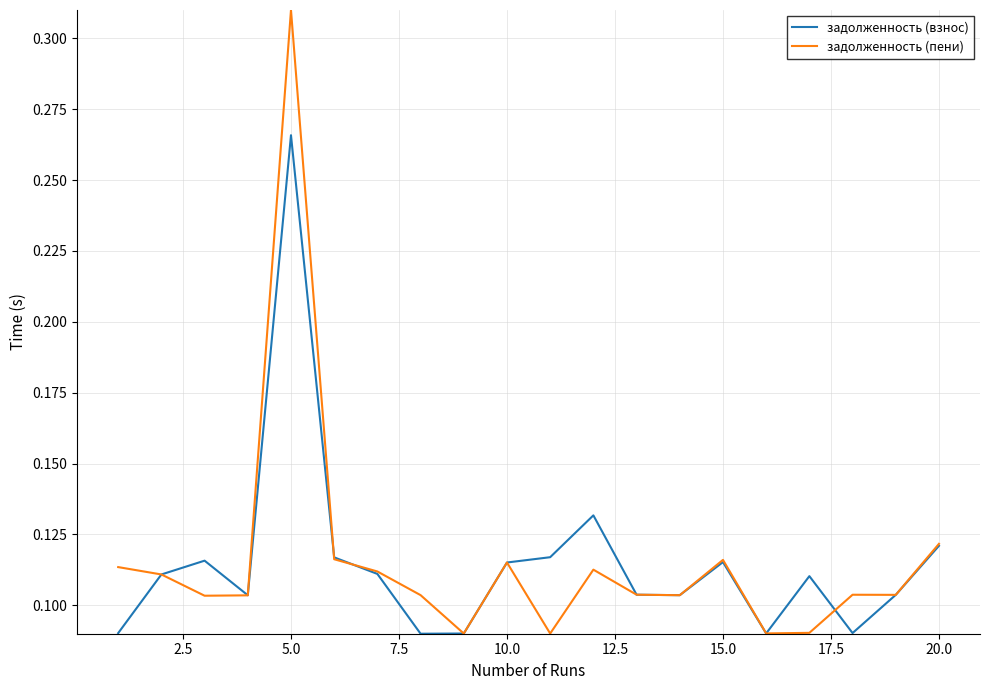

Rank the series by their maximum value, from lowest to highest.

задолженность (взнос), задолженность (пени)